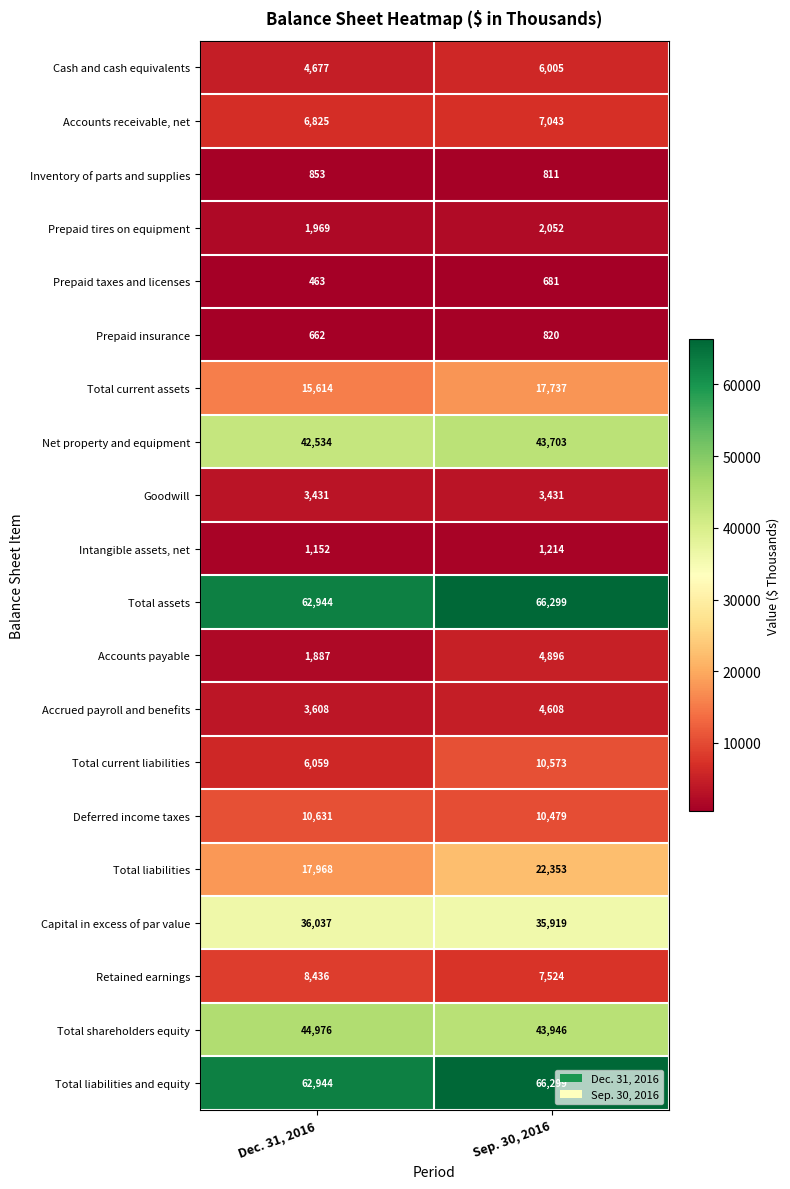

What is the maximum value shown in the chart?

66299